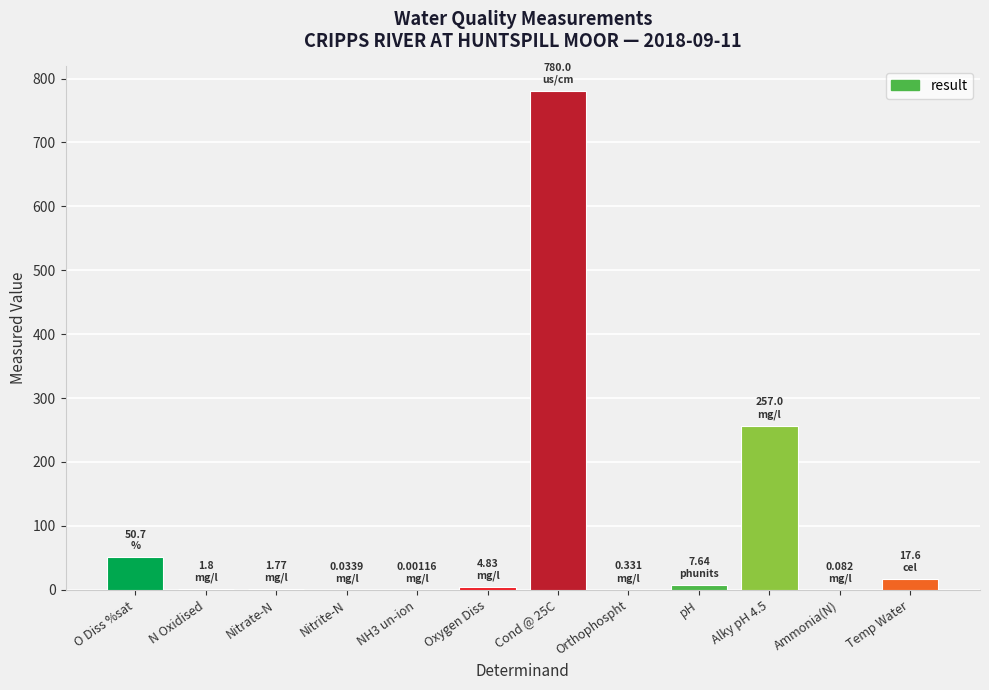

What is the sum of all values?

1121.8